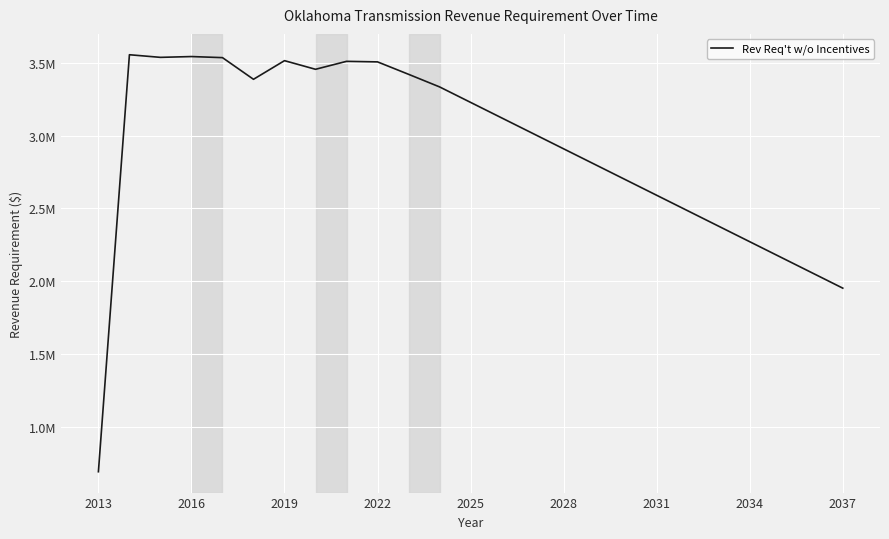

Does the chart have visible grid lines?

Yes